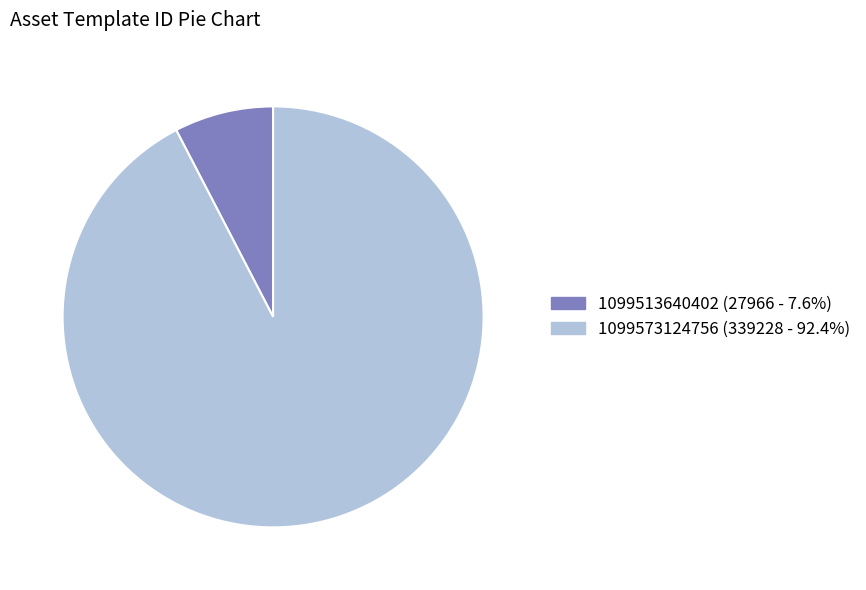

What is the majority slice?

1099573124756